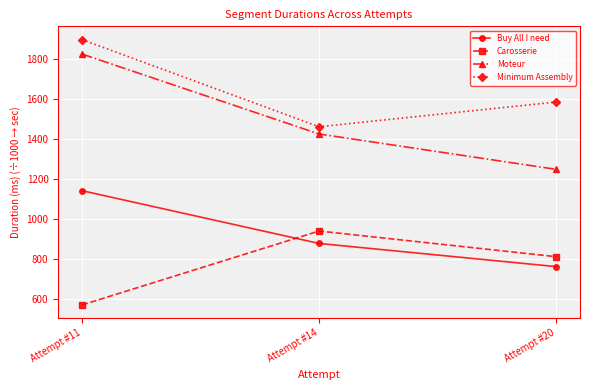

What is the difference between the maximum and minimum values in the Moteur series?

575.3